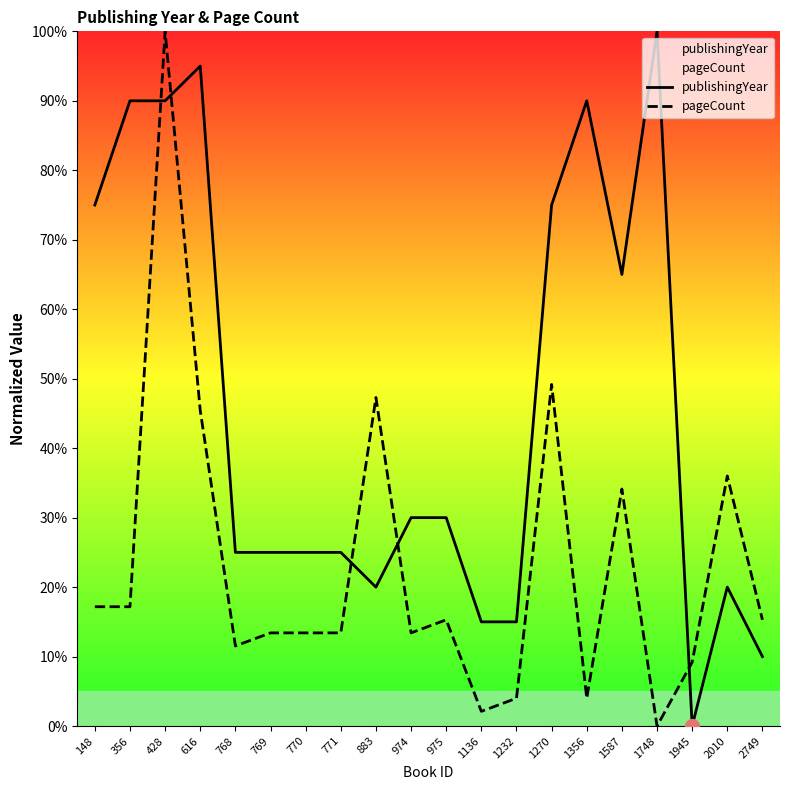

Is the value of pageCount at 148 greater than the value of publishingYear at 1587?

No